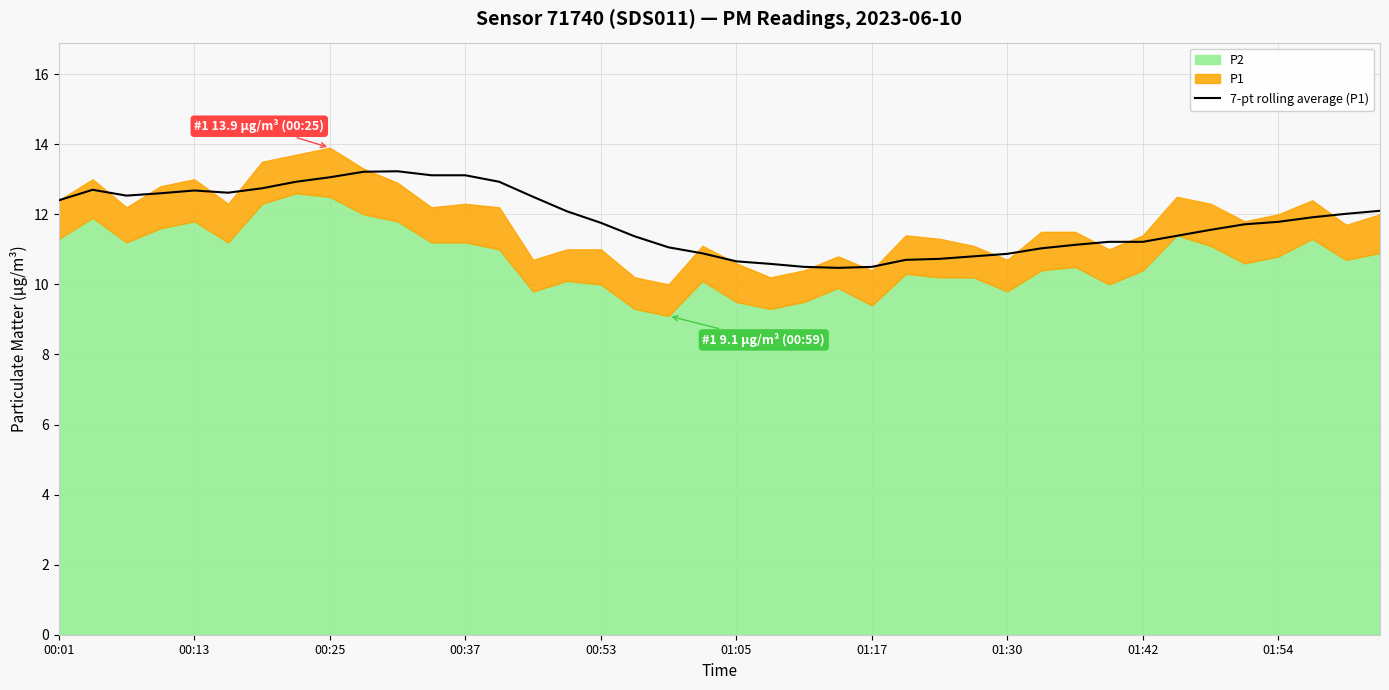

What is the highest value of the 7-pt rolling average (P1) series?

13.2